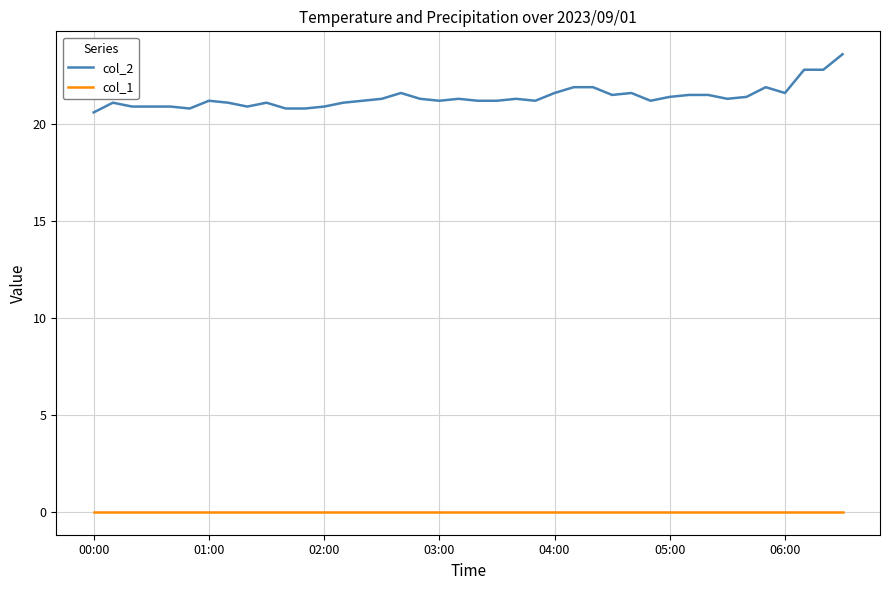

Which series has the largest range (max minus min)?

col_2